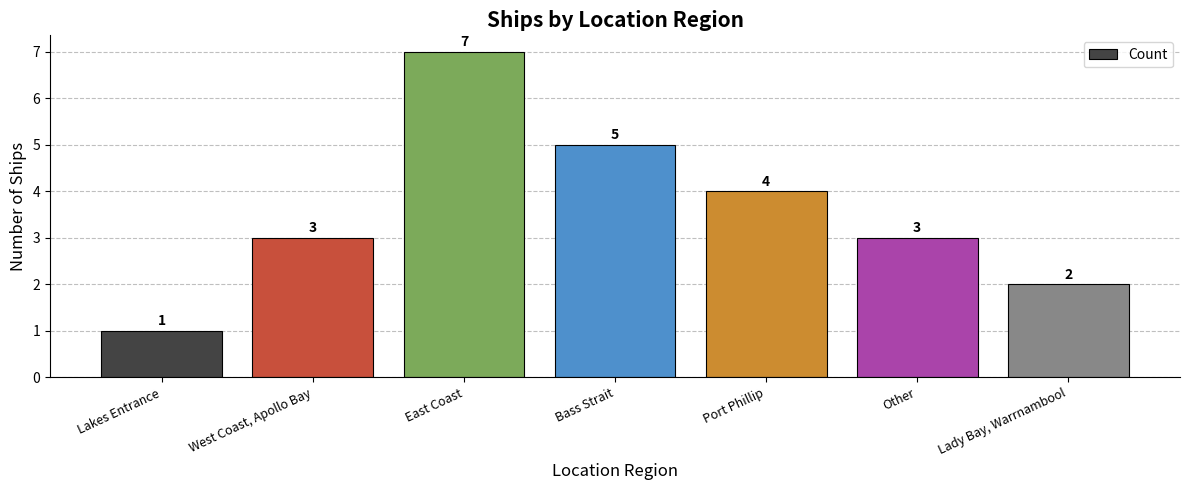

The chart shows a value of 1 at West Coast, Apollo Bay. True or false?

False